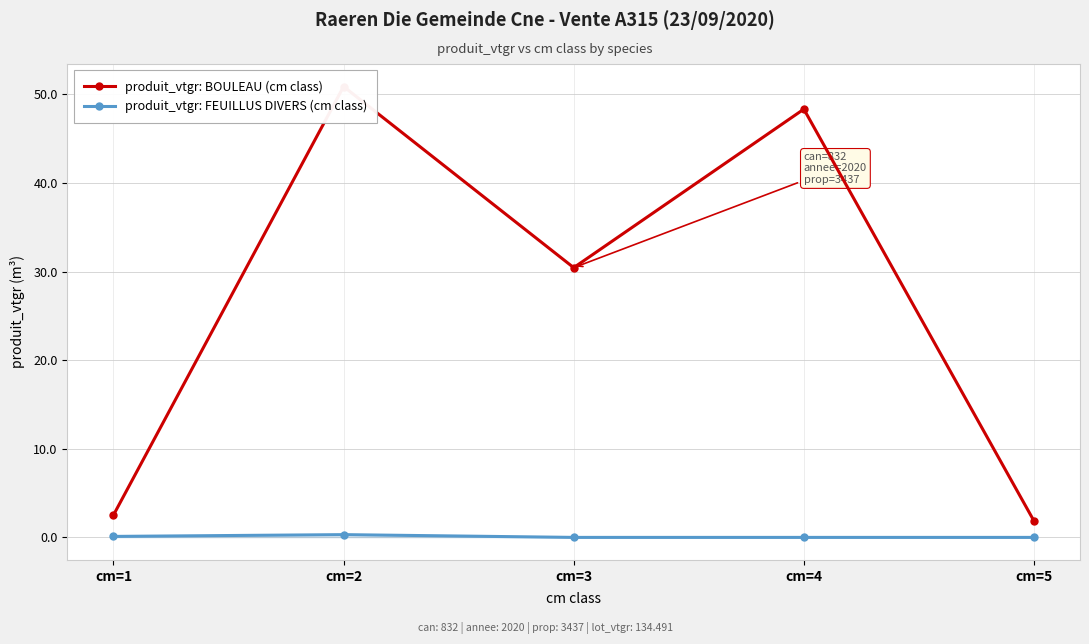

Does the chart display data point markers on the line(s)?

Yes